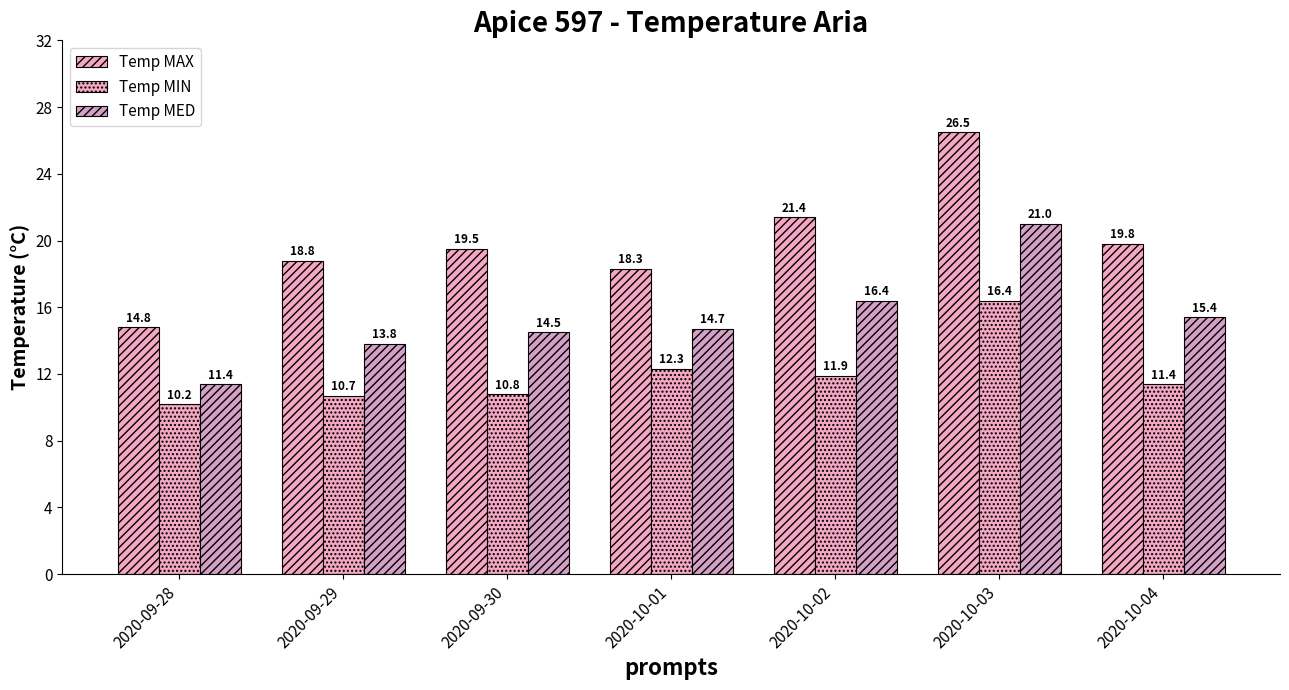

How many values in the Temp MED series are below 14?

2